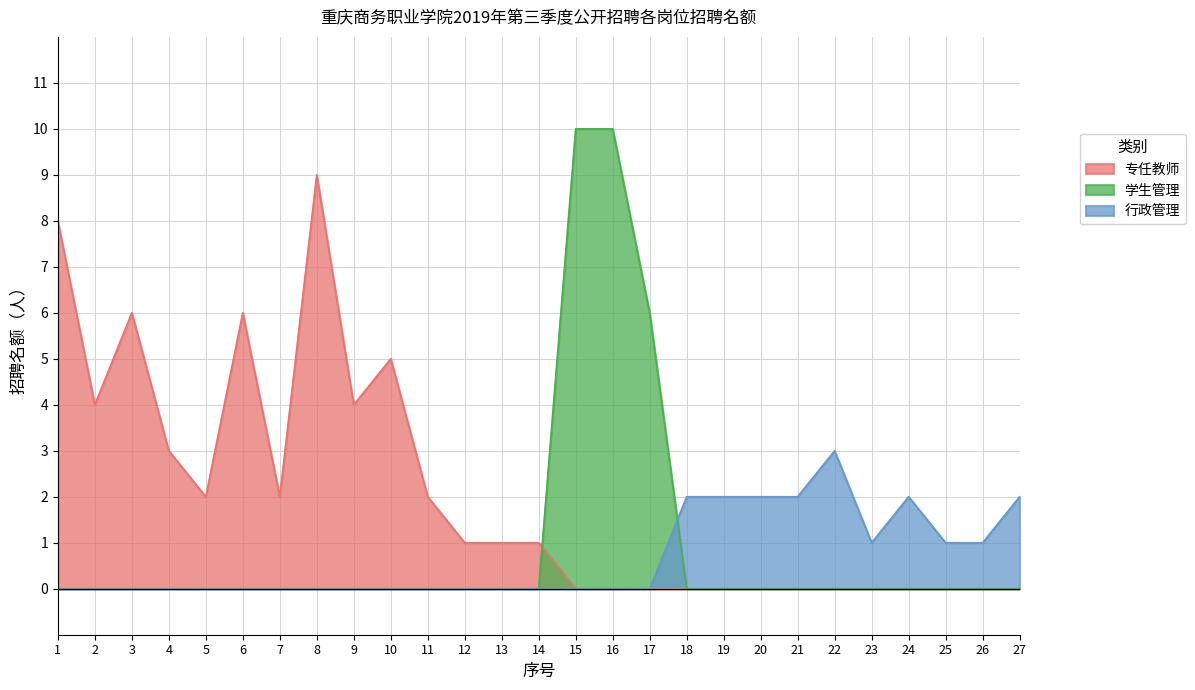

Count the values in the range 2 to 6.

17